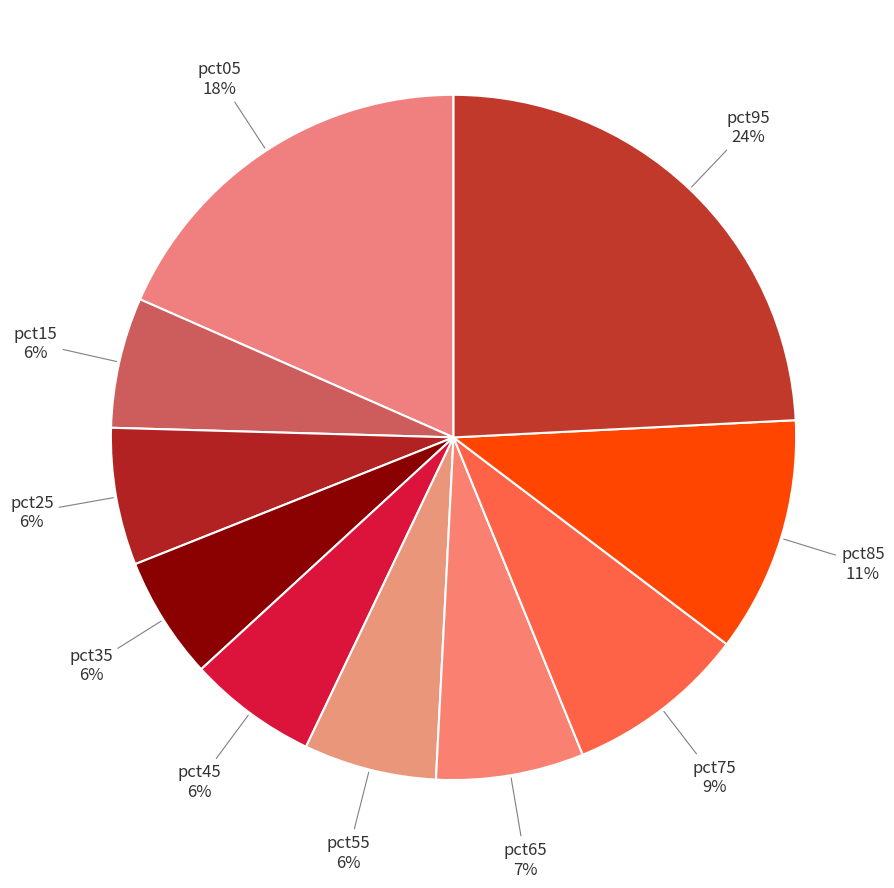

To the nearest percent, what portion does pct35 represent?

6%